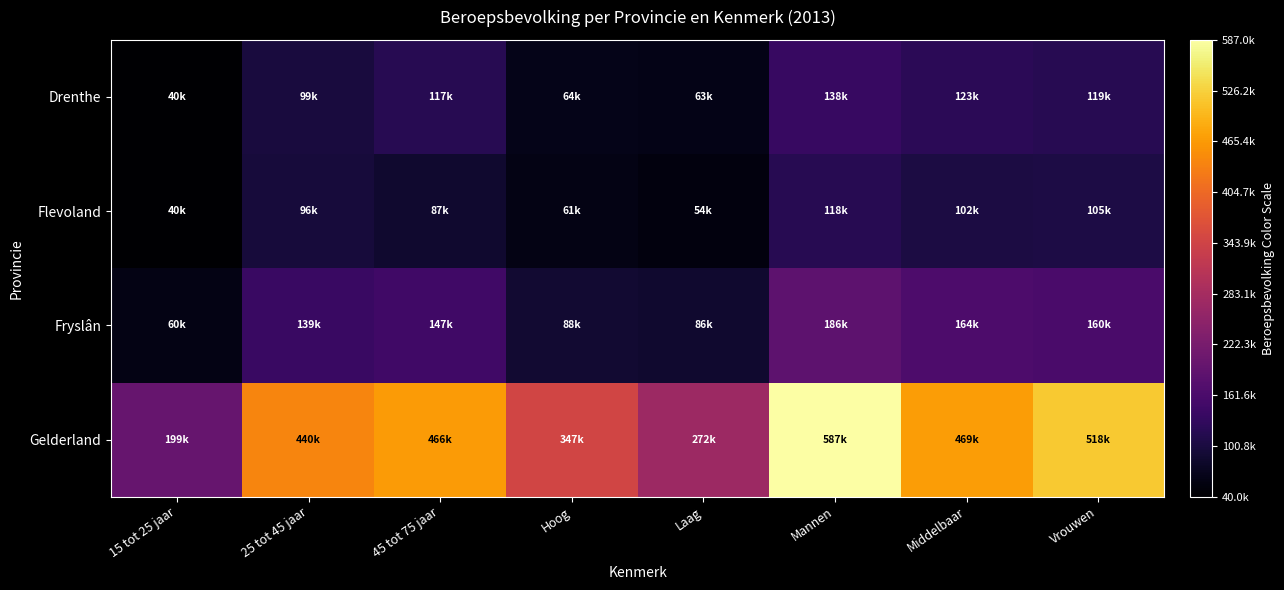

Which series has the largest total across all categories?

Gelderland